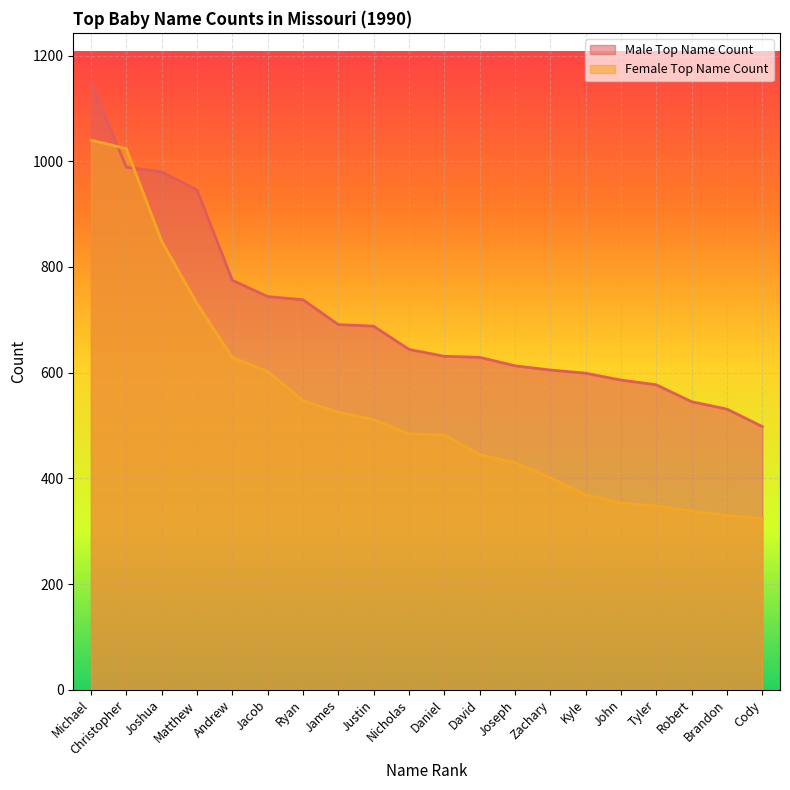

Between Matthew and Cody, which series saw the biggest shift?

Male Top Name Count